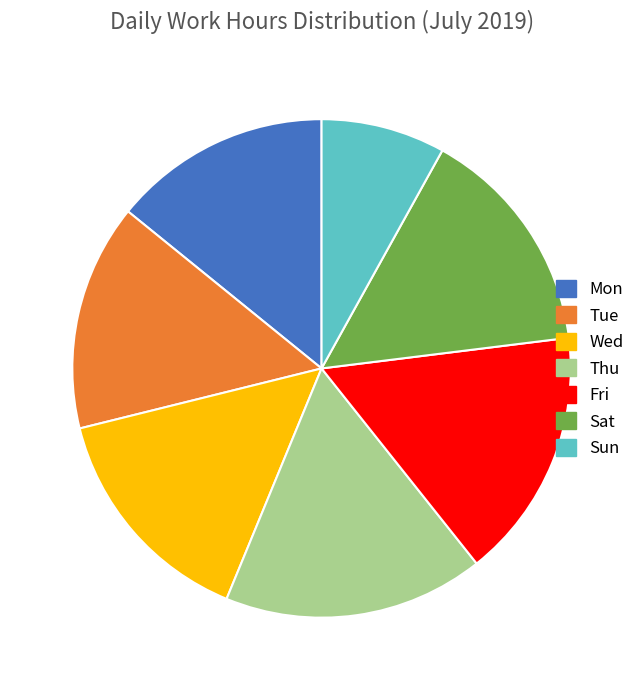

True or false: Sun accounts for 15% of the total.

False